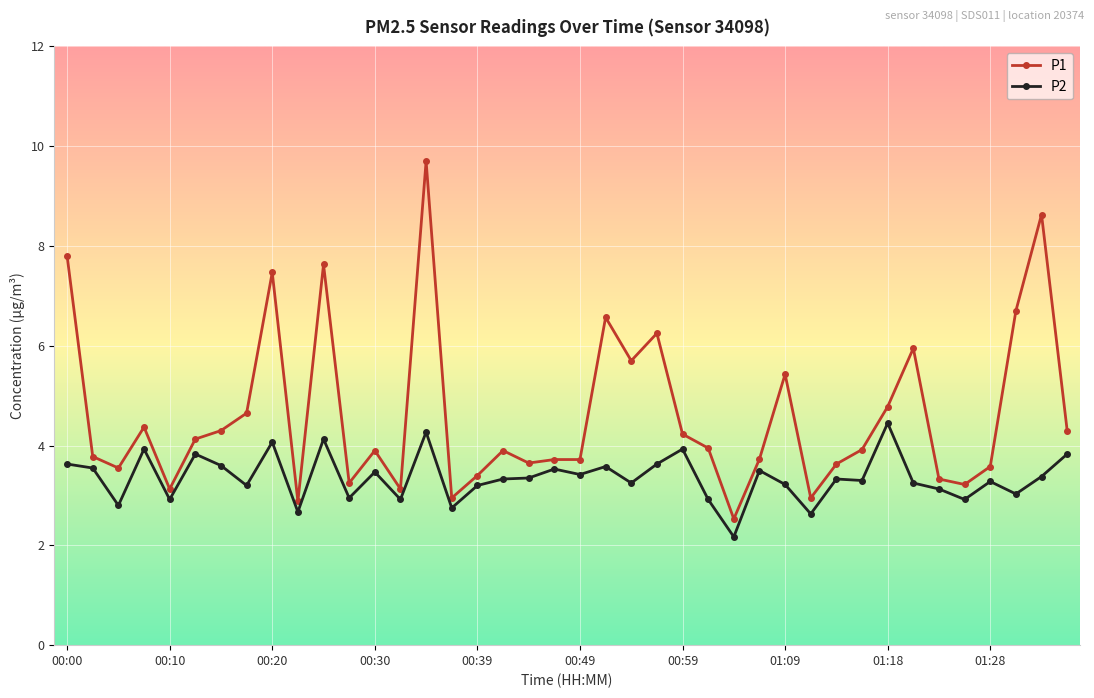

At how many categories does at least one series exceed 4?

18